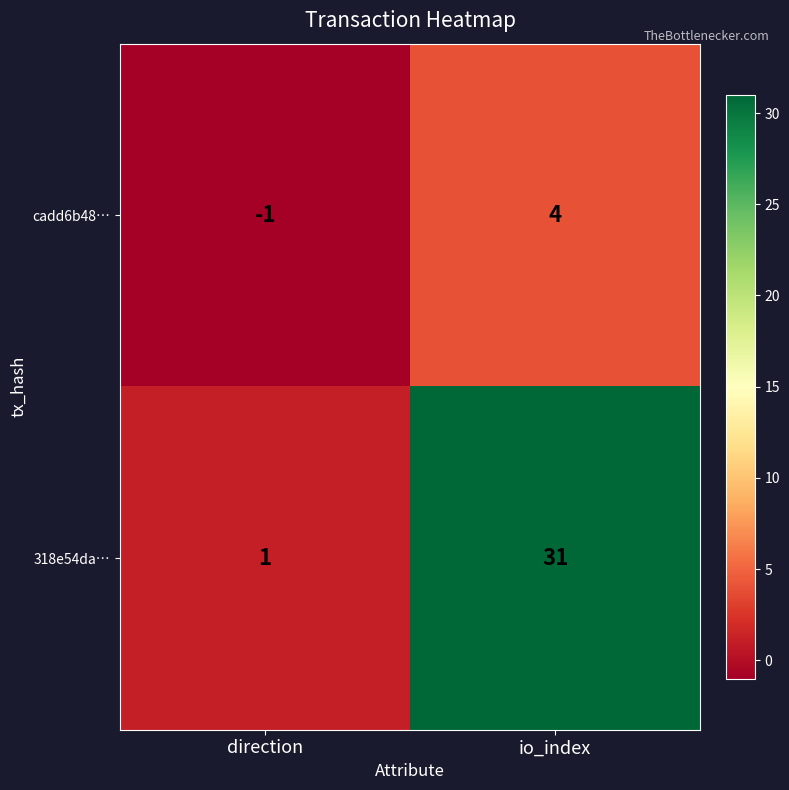

What is the difference between the 318e54da… values at direction and io_index?

30